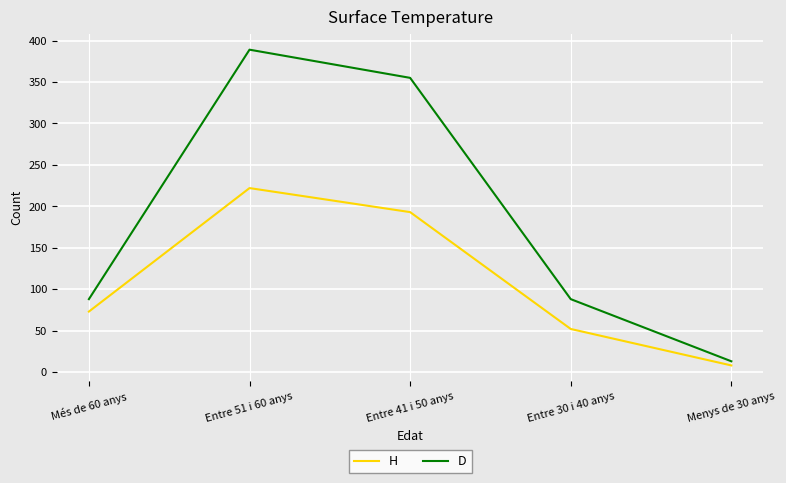

Reading left to right, what are all the values shown in this chart?

H: 73	222	193	52	8
D: 88	389	355	88	13